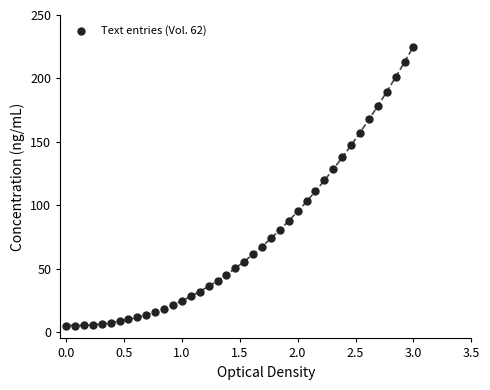

What is the range of Y values (max minus min)?

220.0